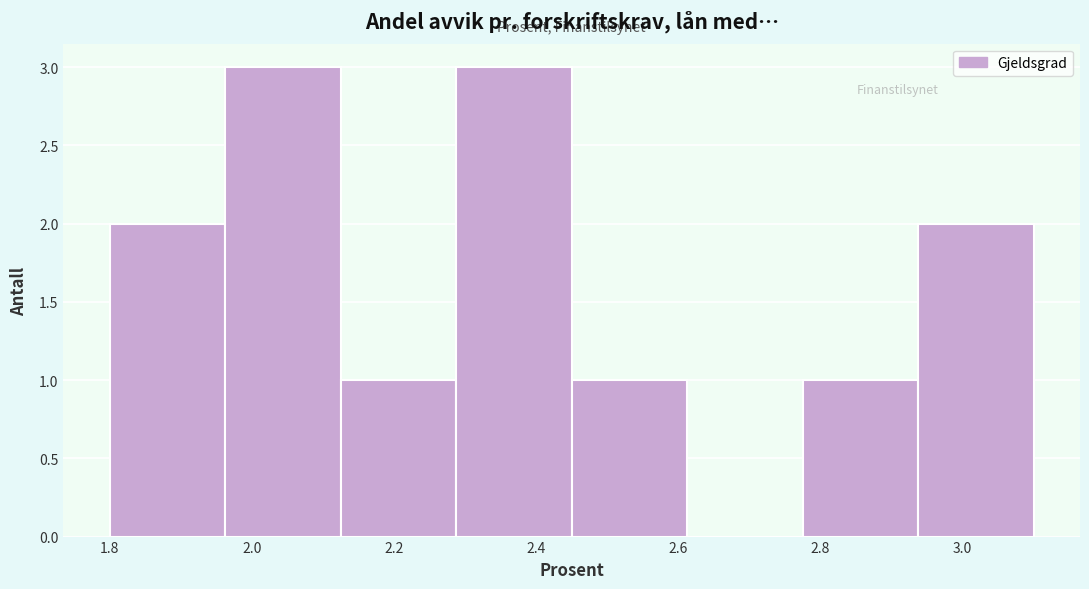

Reading left to right, list every bar in this chart as the range it spans on the x-axis followed by its height. Neither the bar edges nor the heights are printed on the chart, so give them approximately, as read against the axes.

1.80 to 1.96: 2
1.96 to 2.12: 3
2.12 to 2.28: 1
2.28 to 2.46: 3
2.46 to 2.62: 1
2.62 to 2.78: 0
2.78 to 2.94: 1
2.94 to 3.10: 2